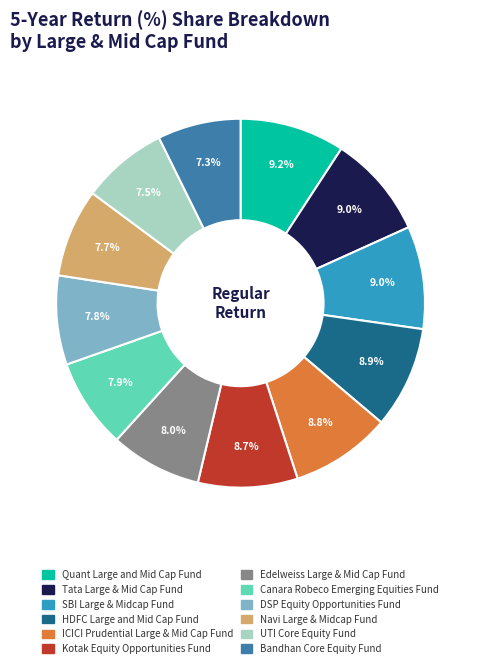

To the nearest percent, what is the difference between the largest and smallest slice percentages?

2%